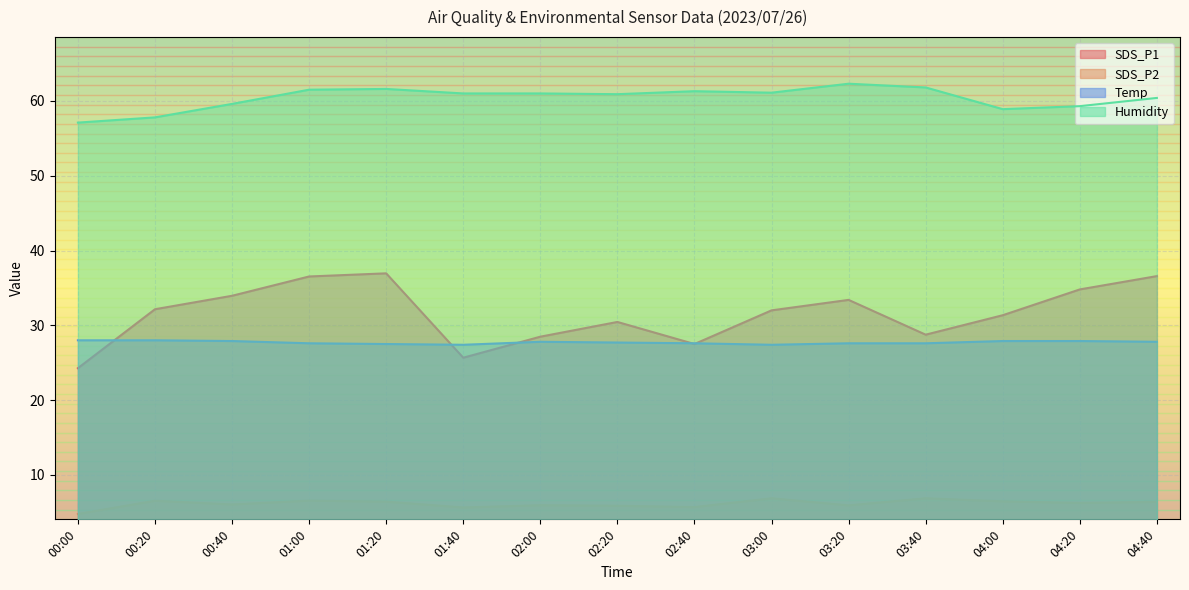

At which category is the sum across all series the highest?

01:20